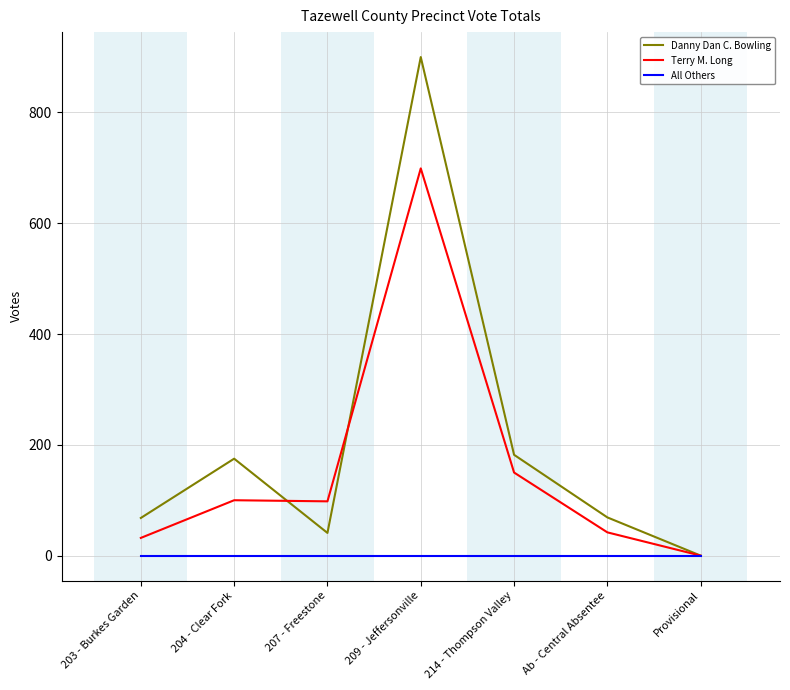

True or false: Danny Dan C. Bowling has a value of 10 at 207 - Freestone.

False